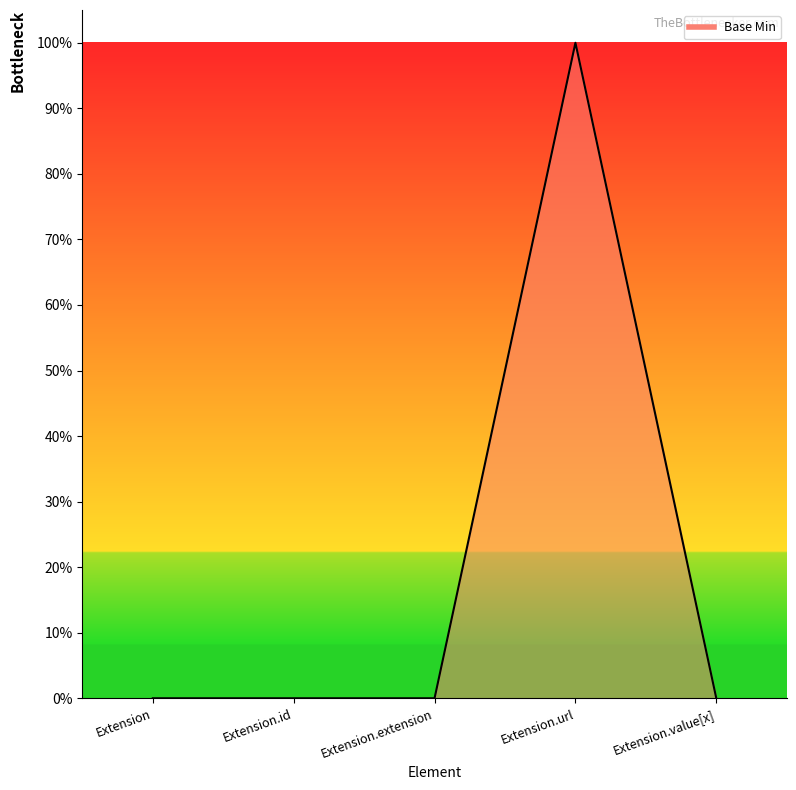

What is the sum of all values?

1